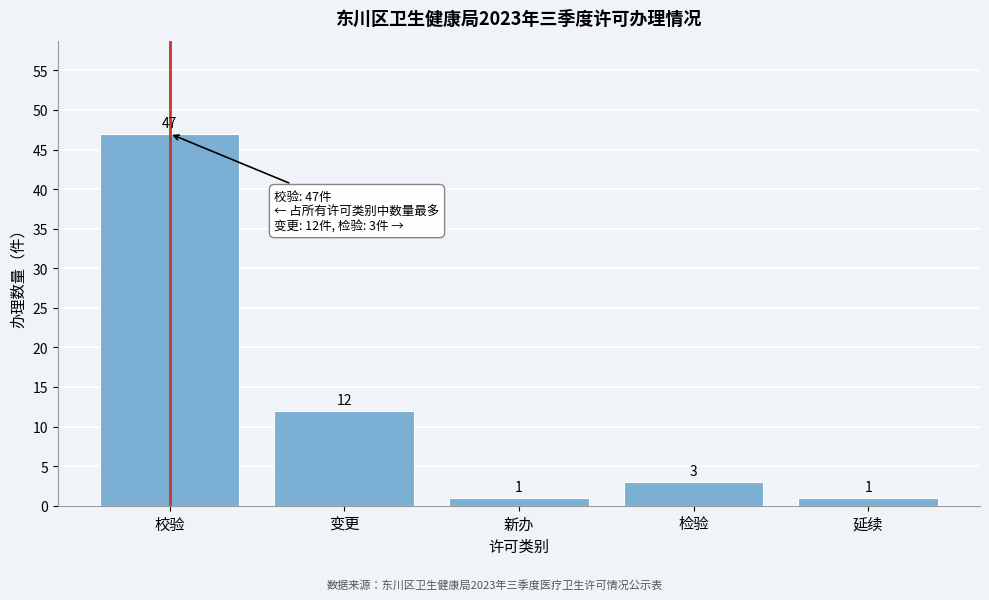

Reading left to right, extract all data points from this chart.

47	12	1	3	1